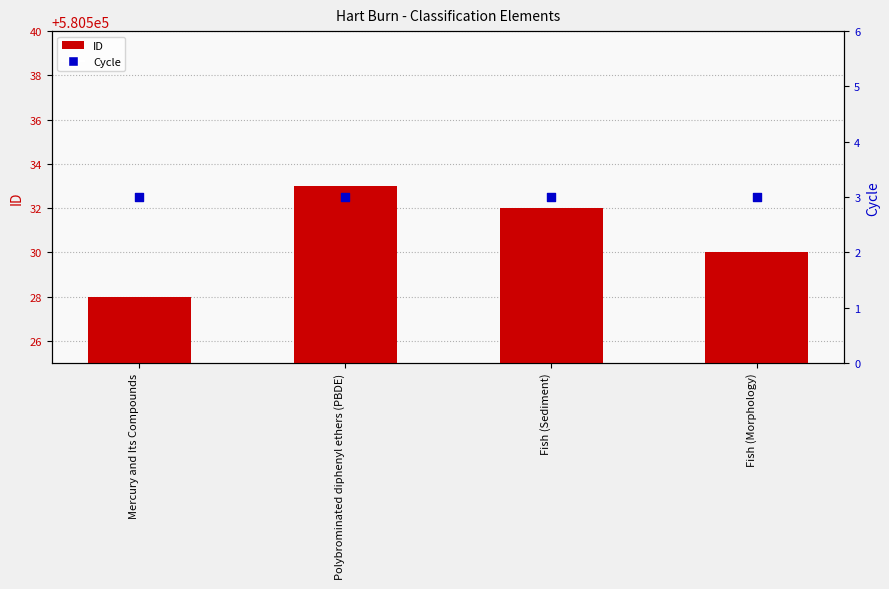

At which category is the sum across all series the highest?

Polybrominated diphenyl ethers (PBDE)